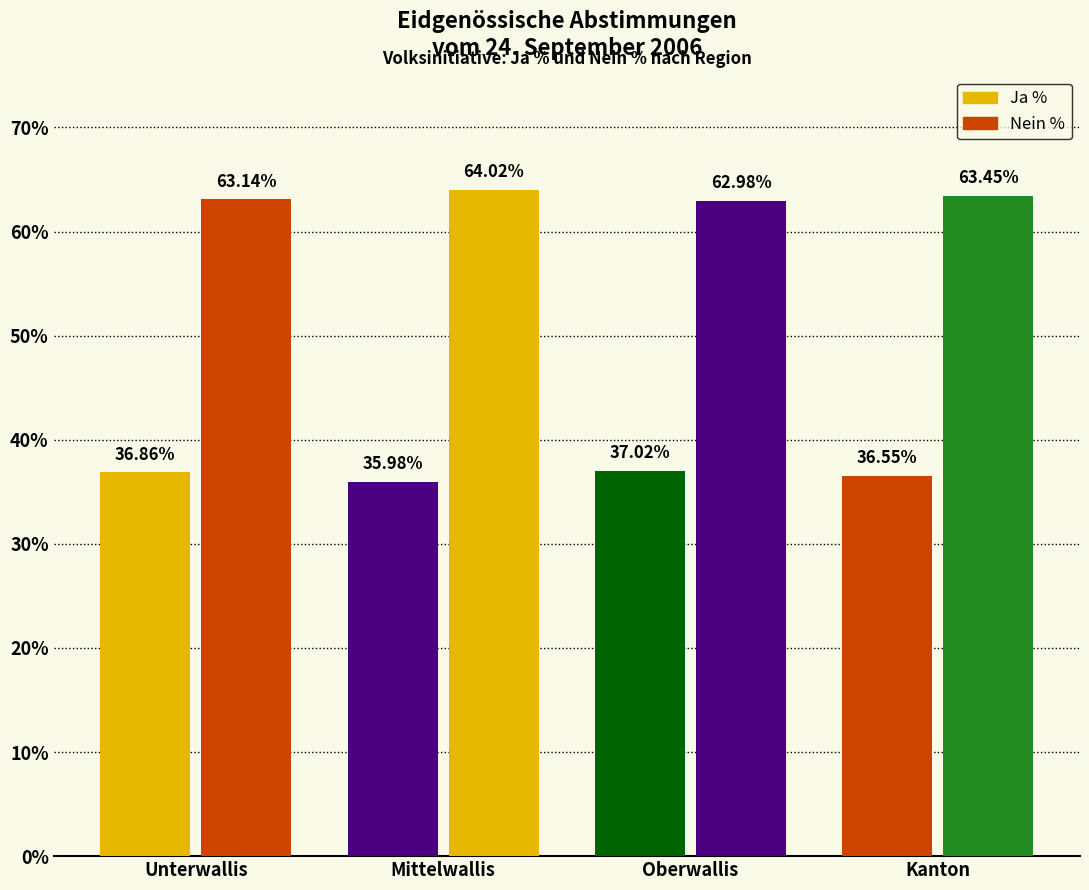

How many data points in Ja % are above 36?

3